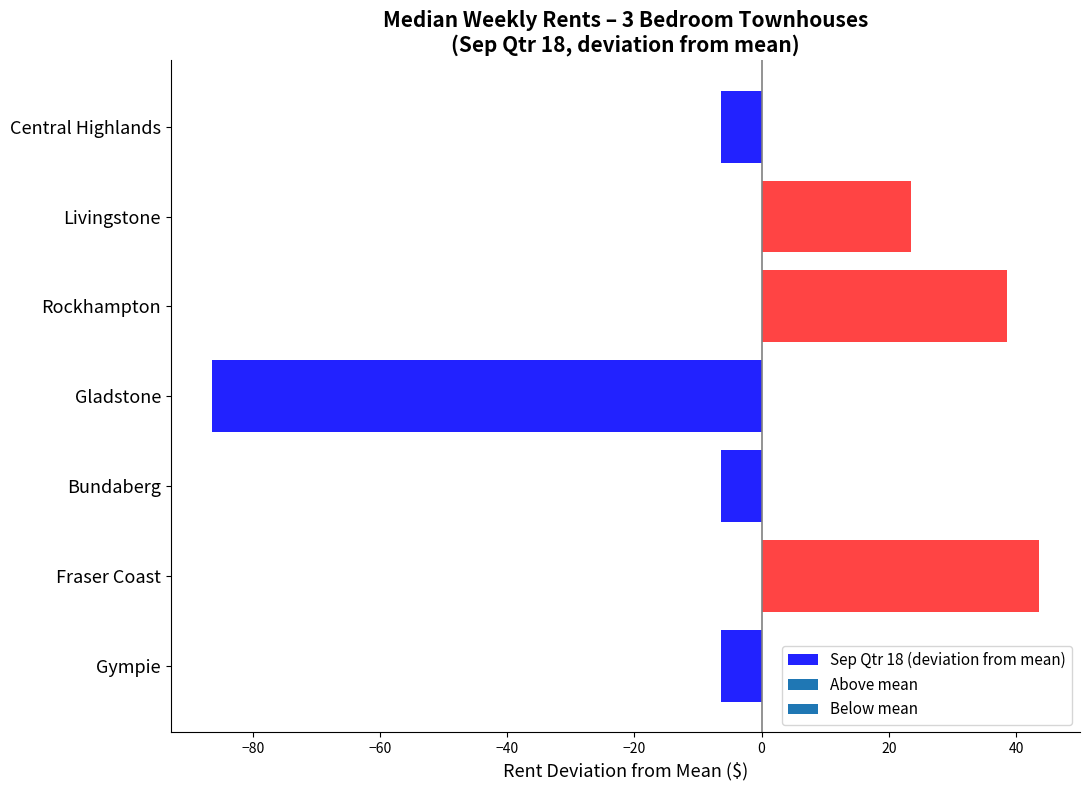

What is the difference between the second highest and second lowest values?

45.0